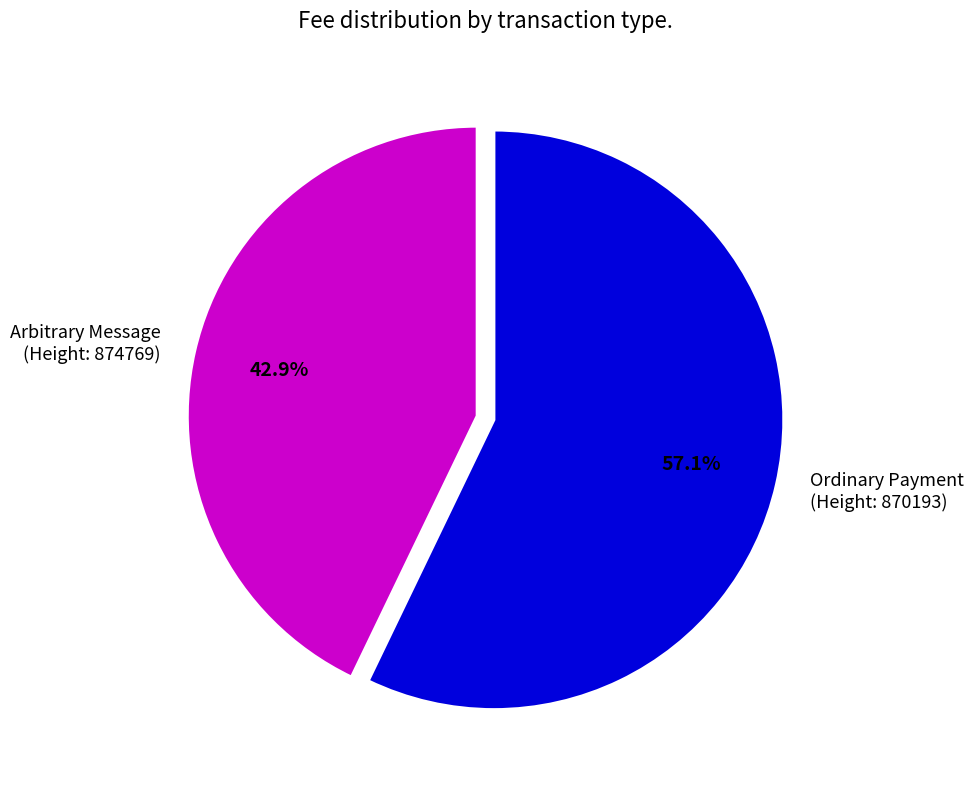

Which slice represents more than half of the pie?

Ordinary Payment (Height: 870193)